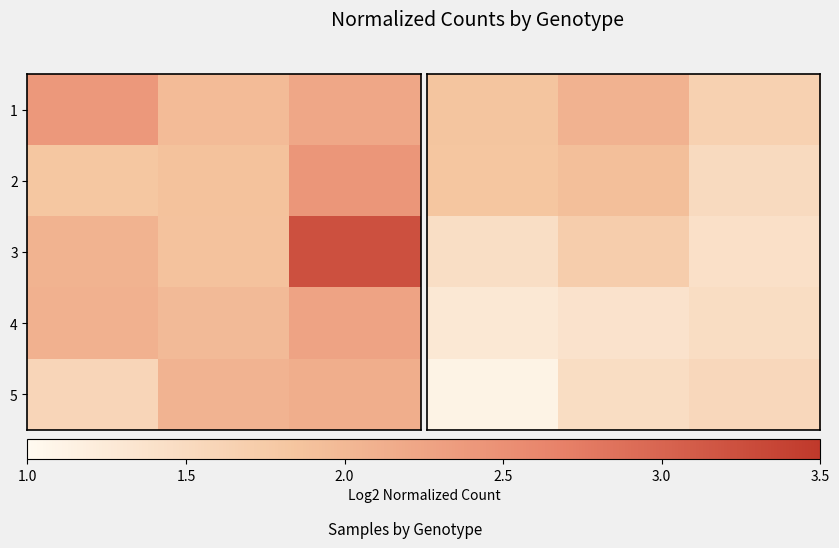

Count the number of categories in the chart.

3